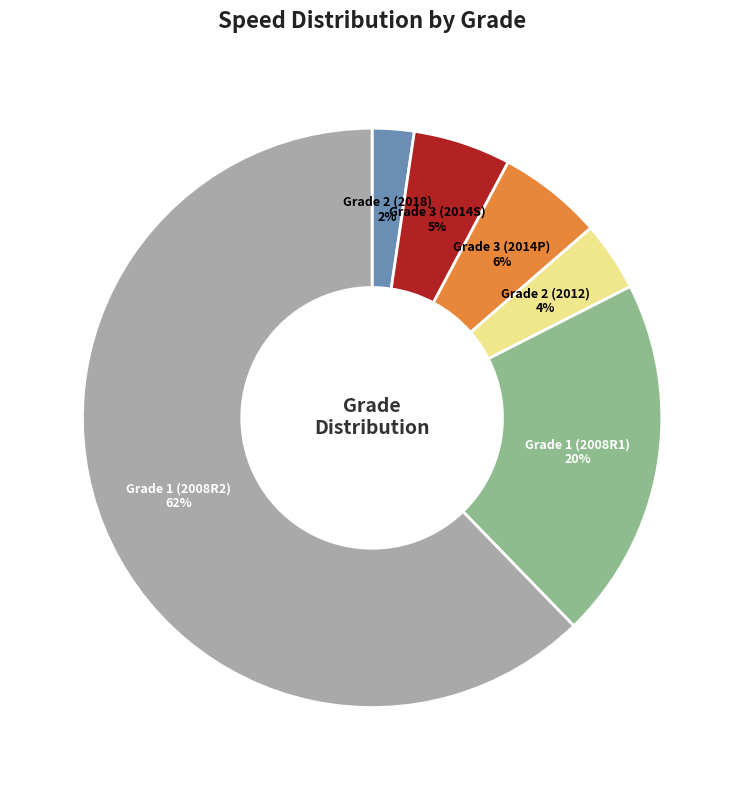

Between Grade 1 (2008R2) and Grade 1 (2008R1), which is larger?

Grade 1 (2008R2)